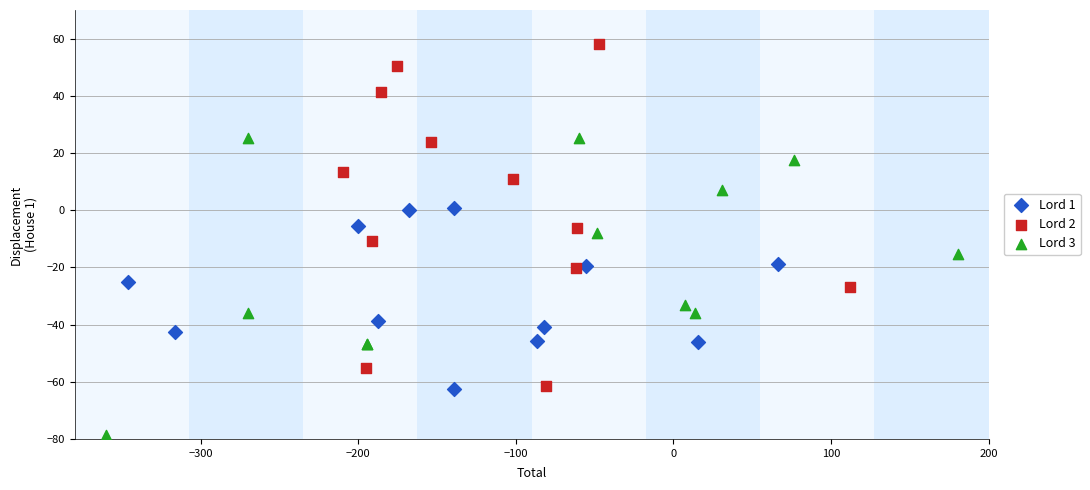

What are all the series names shown in the legend?

Lord 1, Lord 2, Lord 3